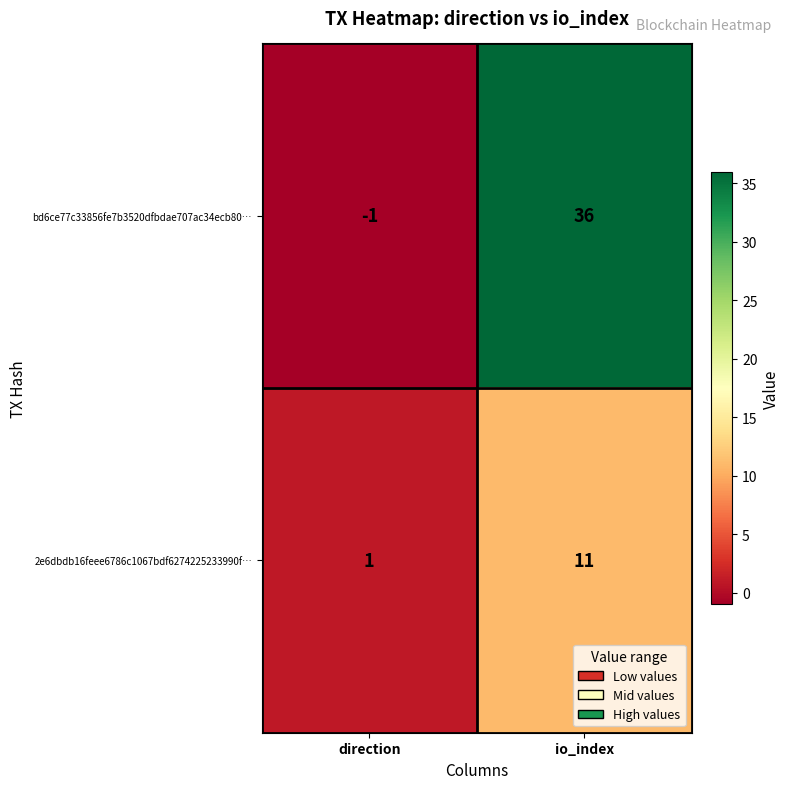

What is the sum of the bd6ce77c33856fe7b3520dfbdae707ac34ecb80… values at direction and io_index?

35